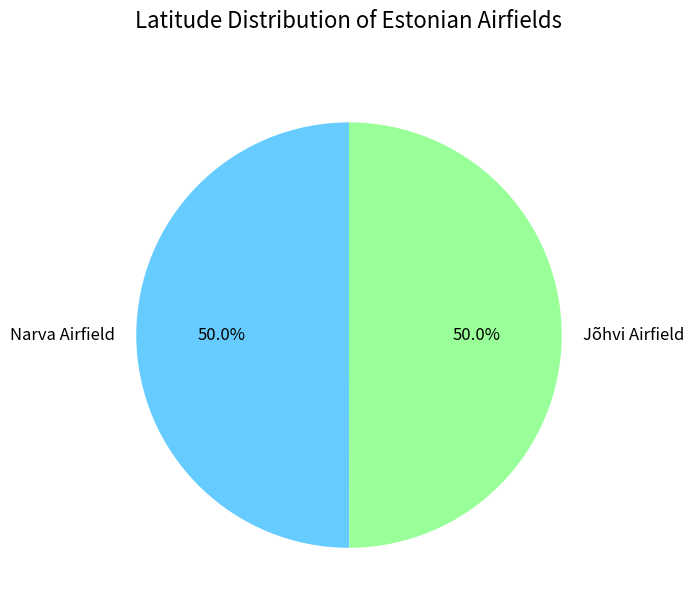

Do Jõhvi Airfield and Narva Airfield together represent more than half of the pie?

Yes